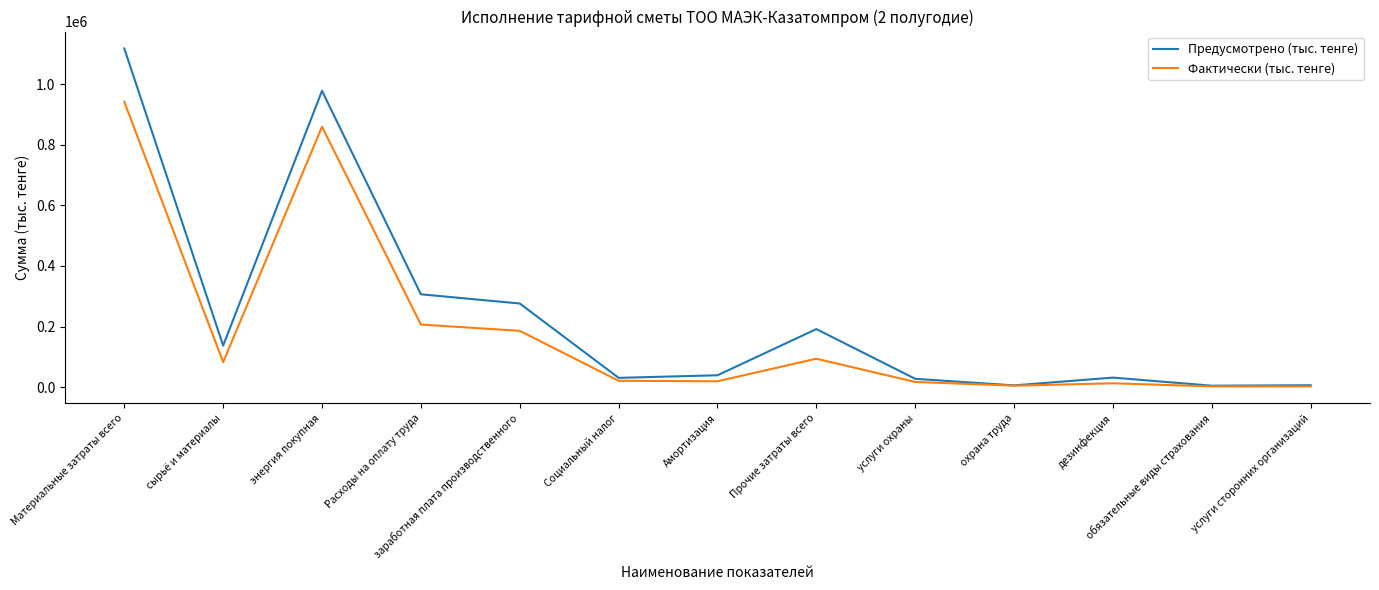

How many lines are shown in the chart?

2